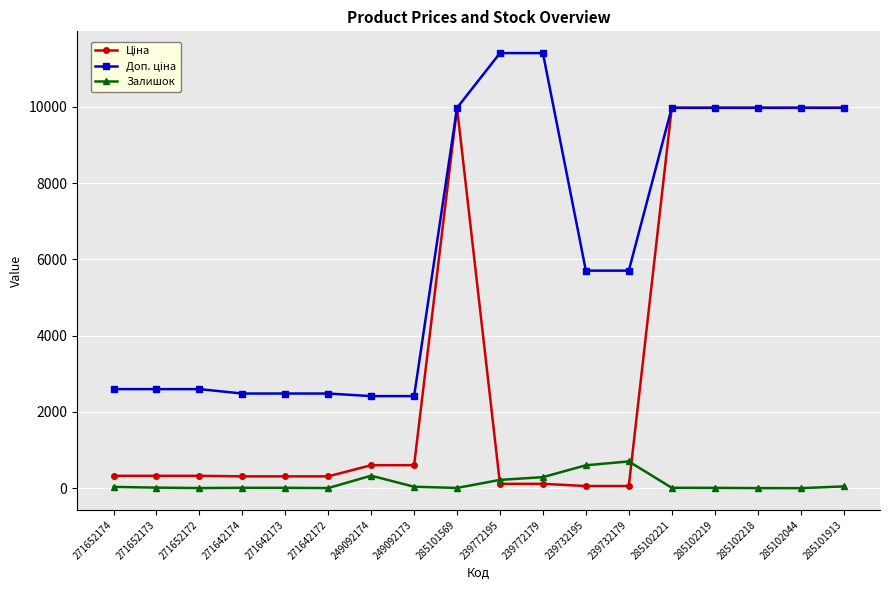

What is the total value across all series at 285101569?

19957.0